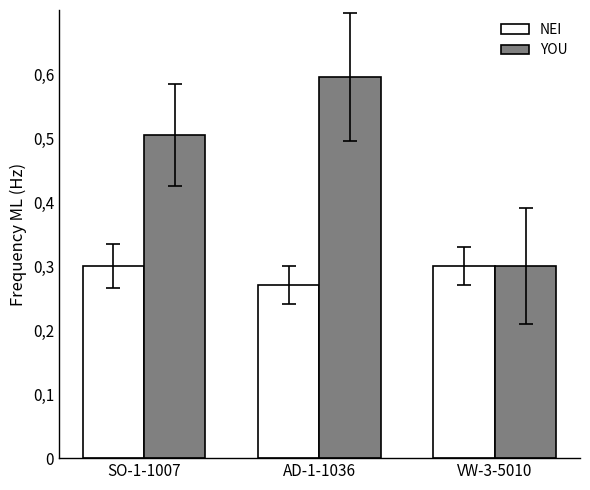

What are all the series names shown in the legend?

NEI, YOU